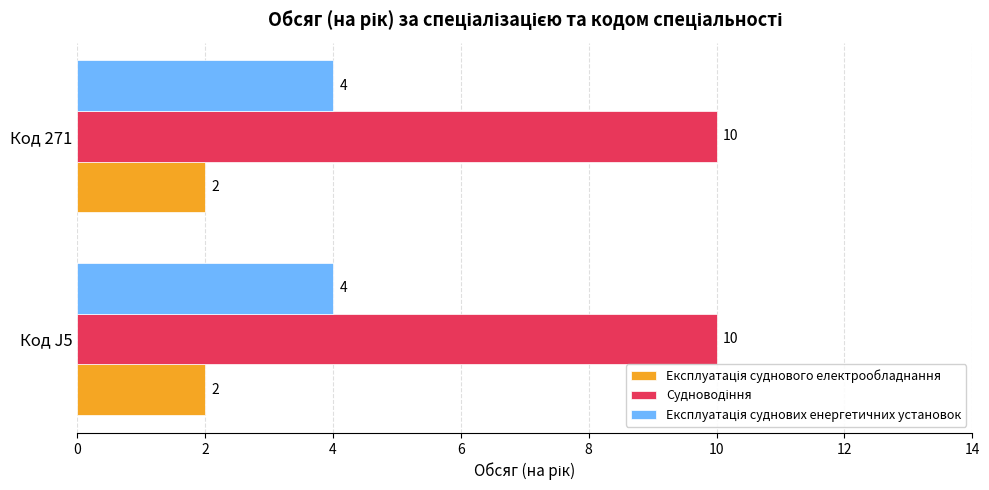

What is the difference between the highest and lowest values at Код 271?

8